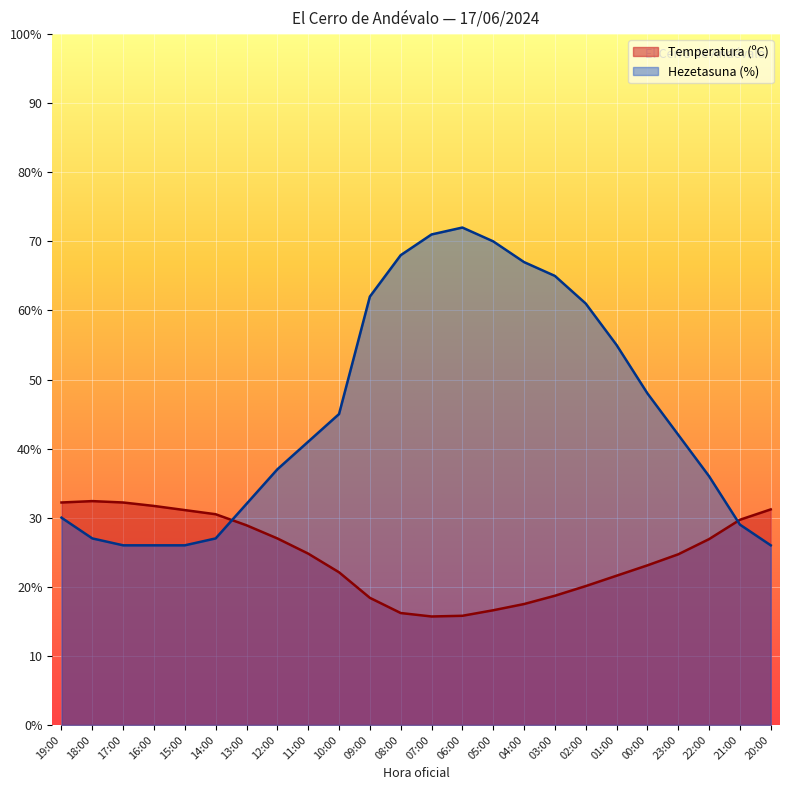

True or false: Temperatura (ºC) and Hezetasuna (%) intersect in this chart.

True